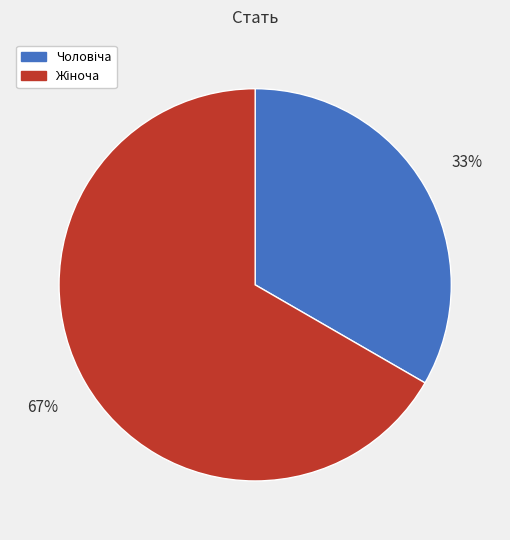

To the nearest percent, what is the average slice percentage?

50%